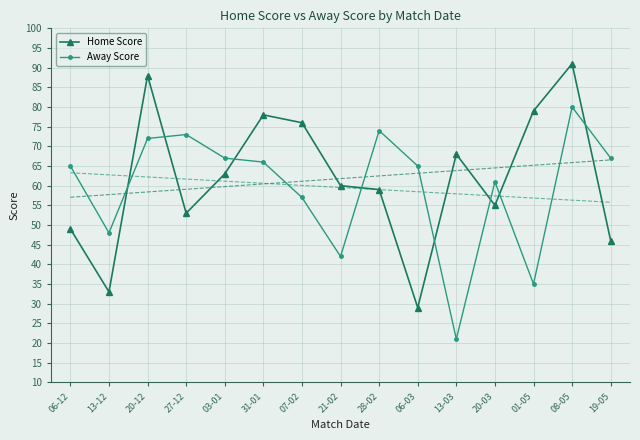

What is the value of the Home Score point at the 2nd from the left?

33